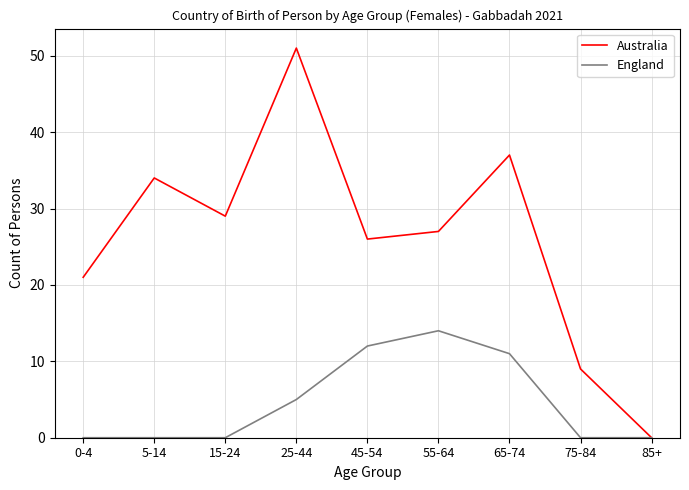

Which series has the widest spread of values?

Australia